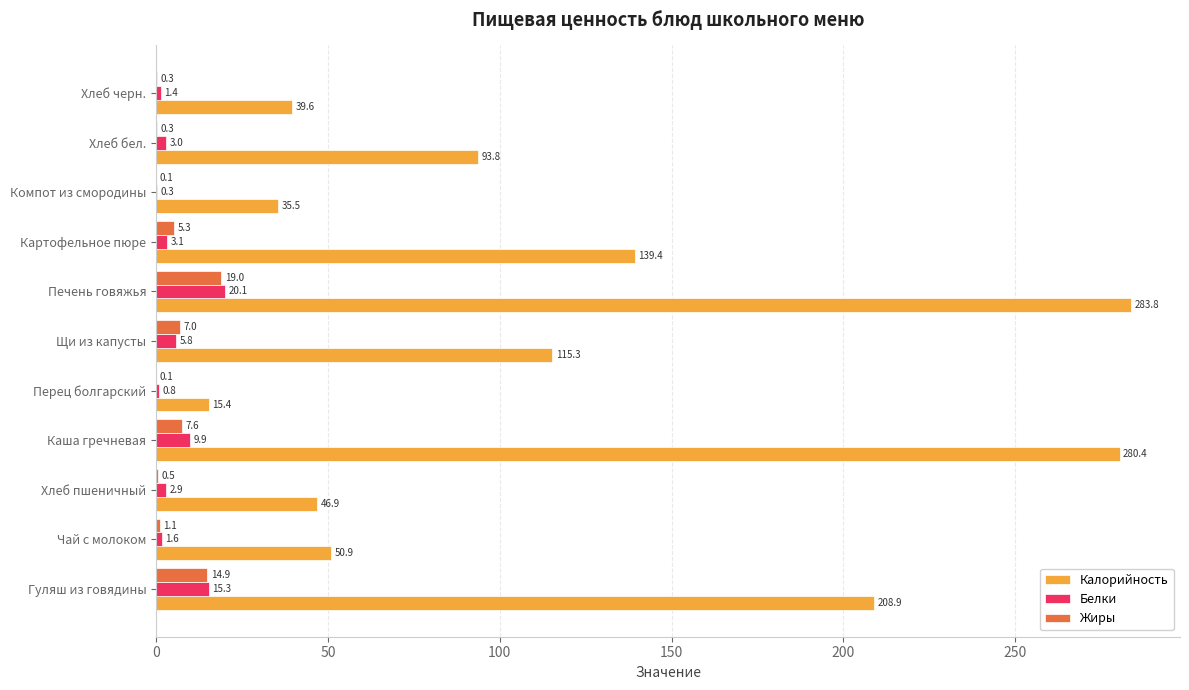

Which category has the highest value in the Белки series?

Печень говяжья